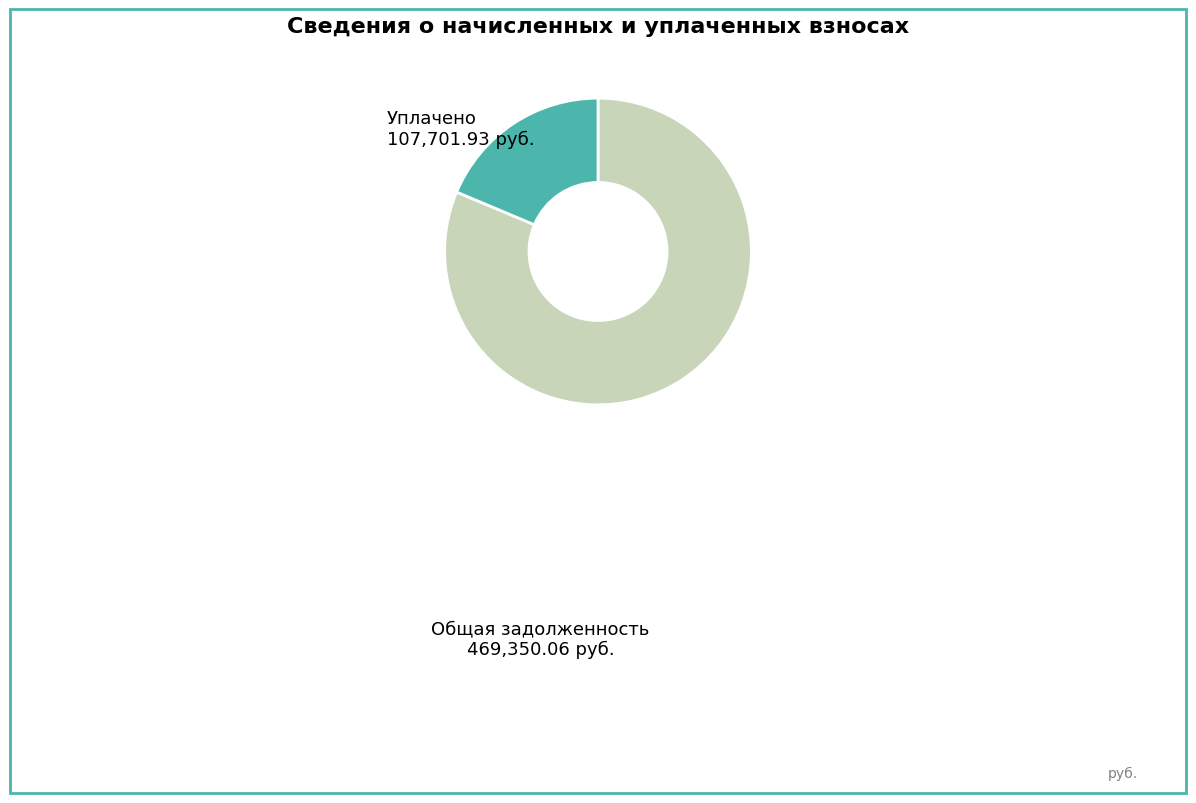

Does any single category account for the majority?

Yes